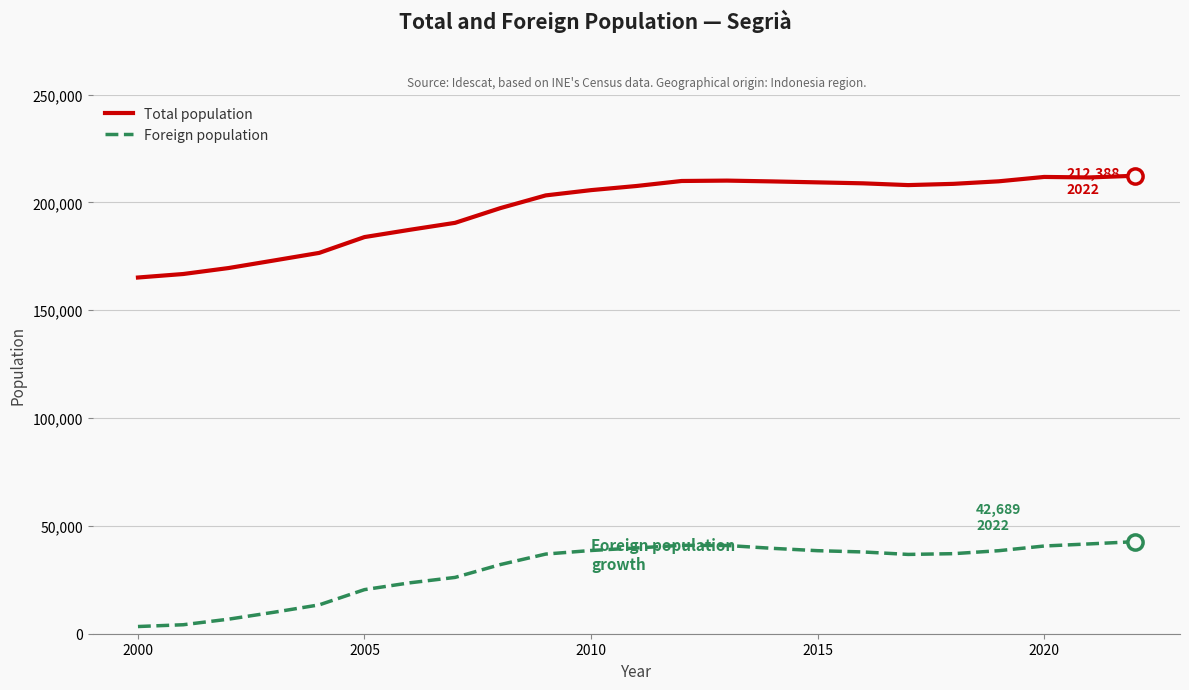

Which series has the largest total across all categories?

Total population